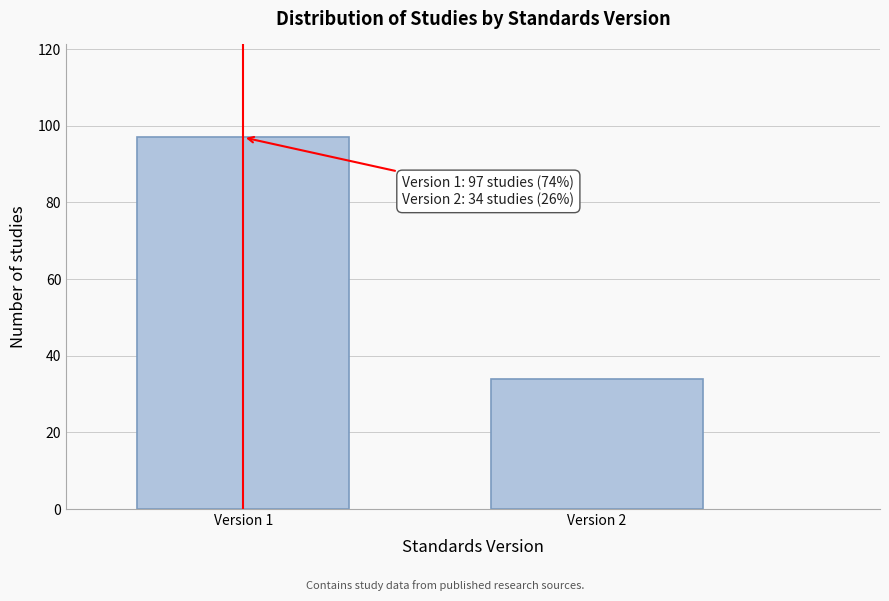

Reading right to left, list all the values displayed in this chart.

34	97